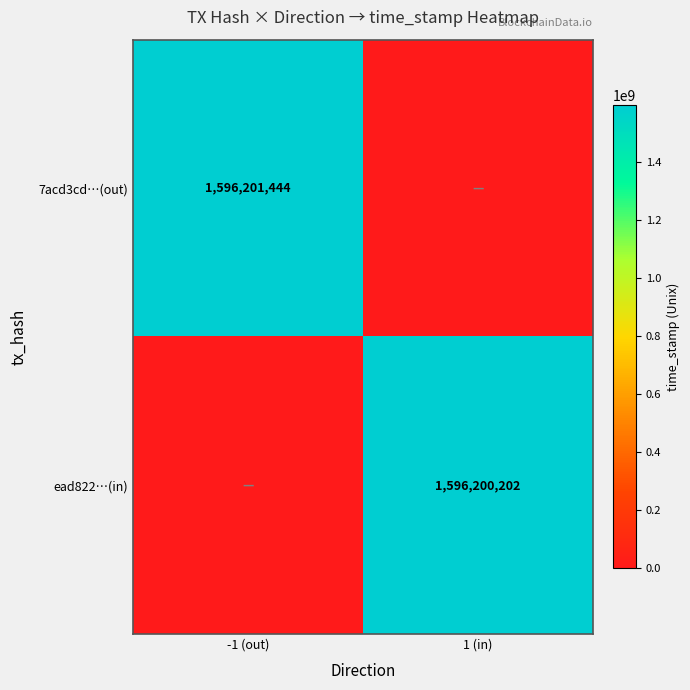

Count the number of categories in the chart.

2